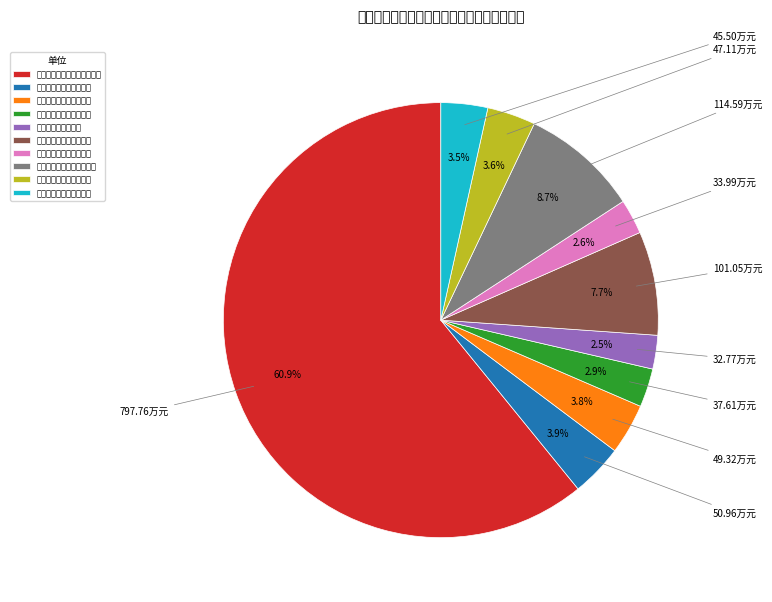

To the nearest percent, what is the difference between the largest and smallest slice percentages?

58%